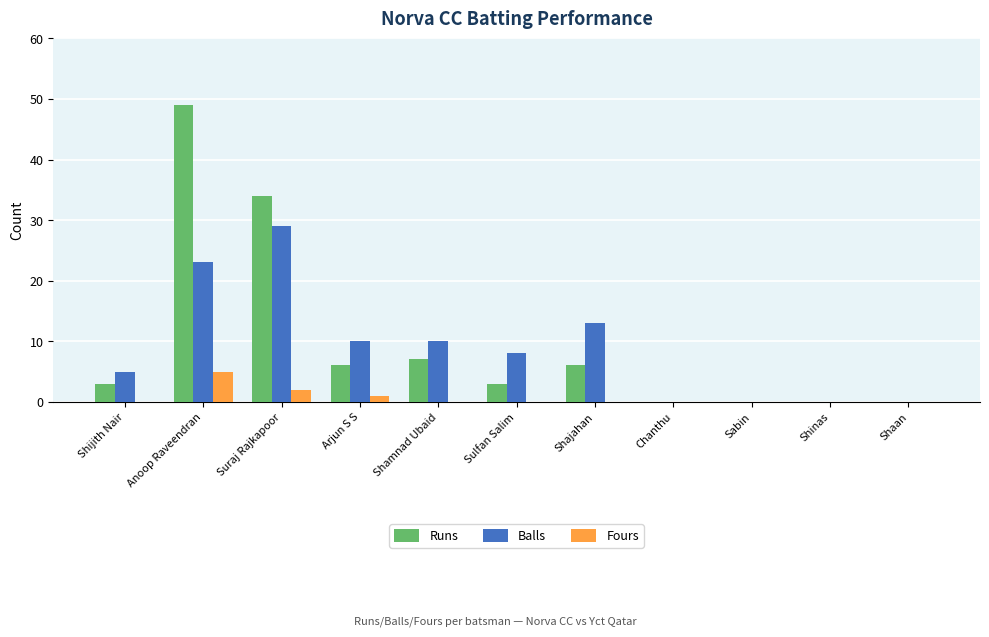

Reading right to left, what are all the values shown in this chart?

Runs: 0	0	0	0	6	3	7	6	34	49	3
Balls: 0	0	0	0	13	8	10	10	29	23	5
Fours: 0	0	0	0	0	0	0	1	2	5	0